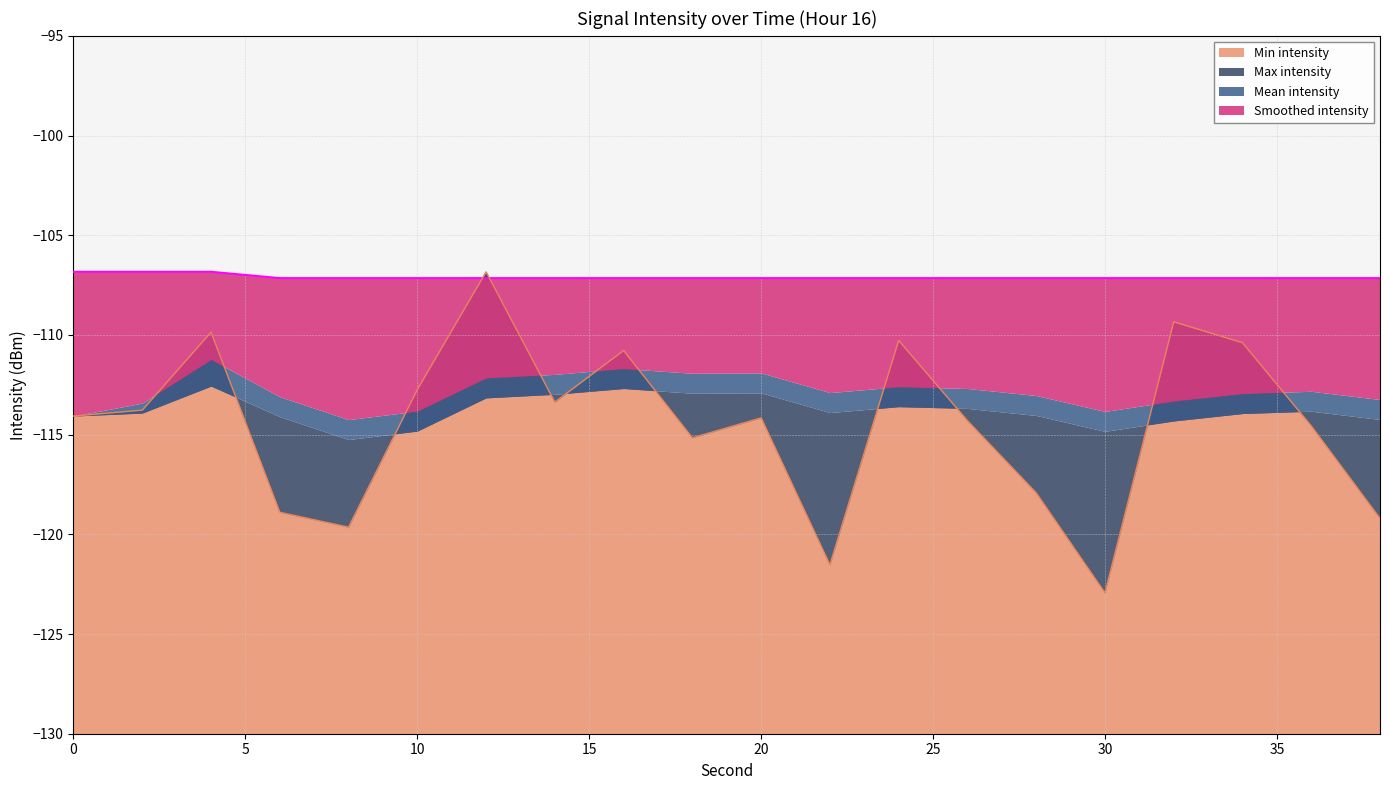

True or false: Max intensity has more than 0 interior local peaks.

False